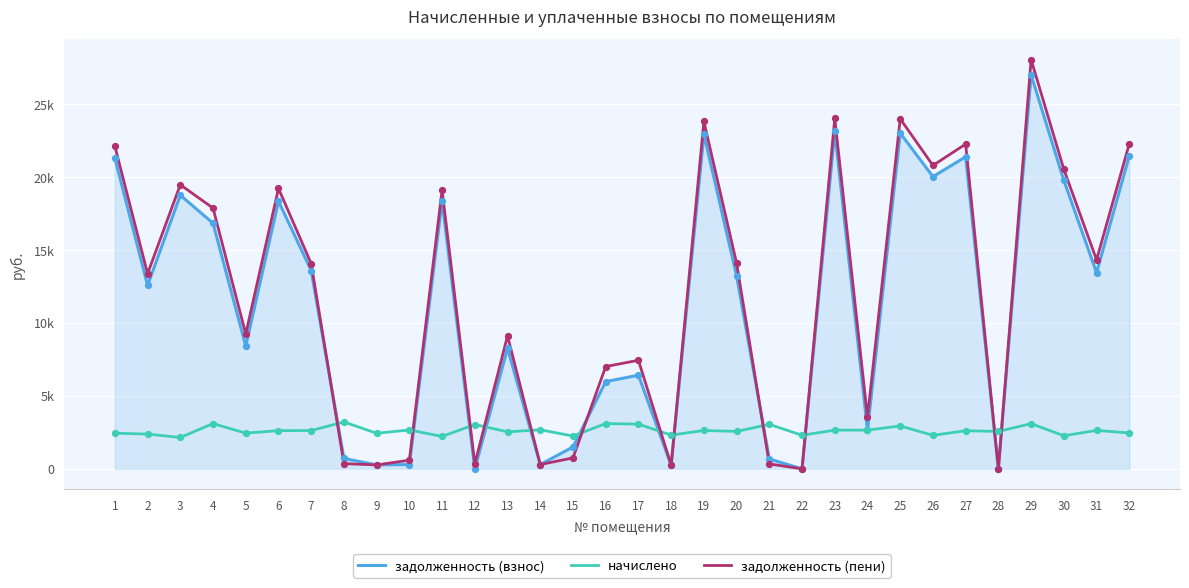

Is the value of задолженность (пени) at 16 greater than the value of начислено at 7?

Yes